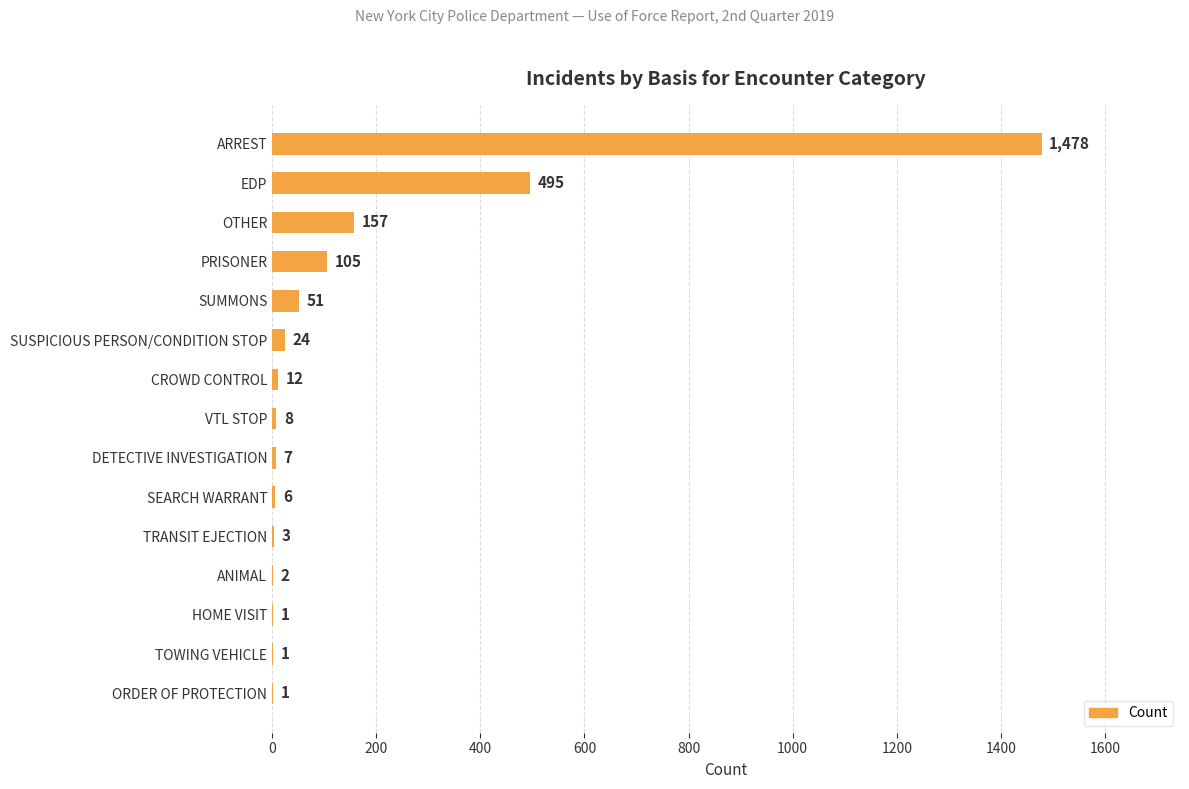

How many distinct data groups are displayed?

1